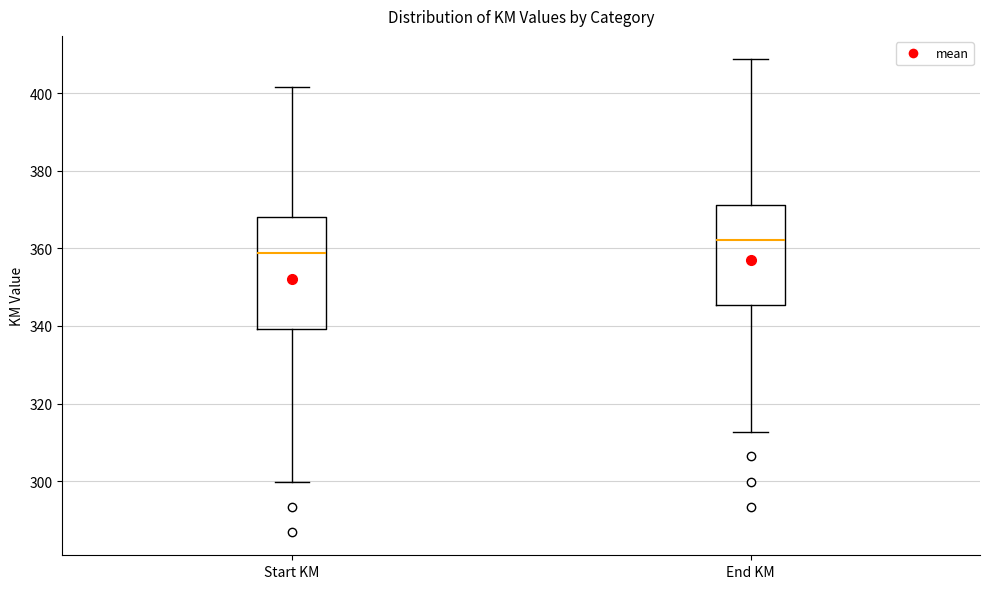

Which box is the tallest, from its lower edge to its upper edge?

Start KM